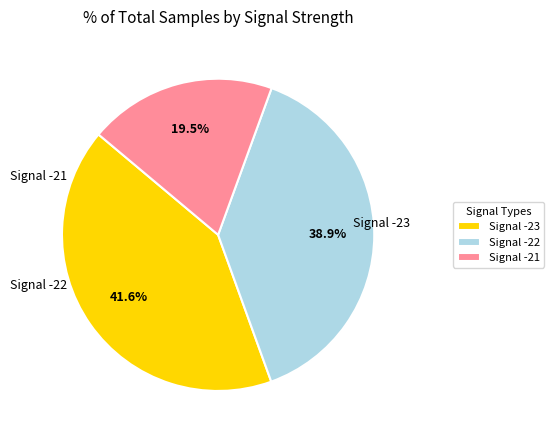

Which category has the biggest portion of the pie?

Signal -23